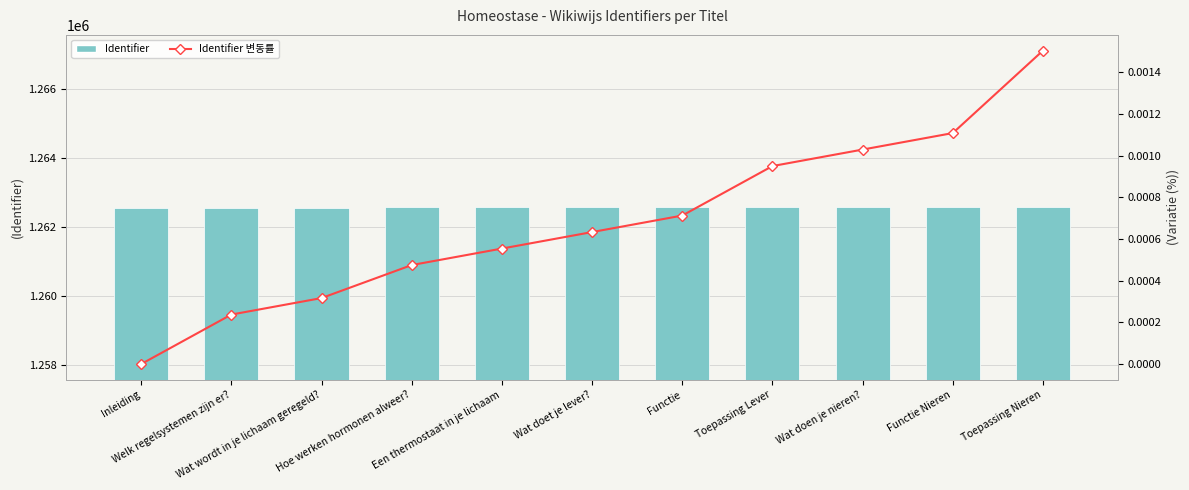

What is the difference between the highest and lowest values at Wat doet je lever??

1262569.0